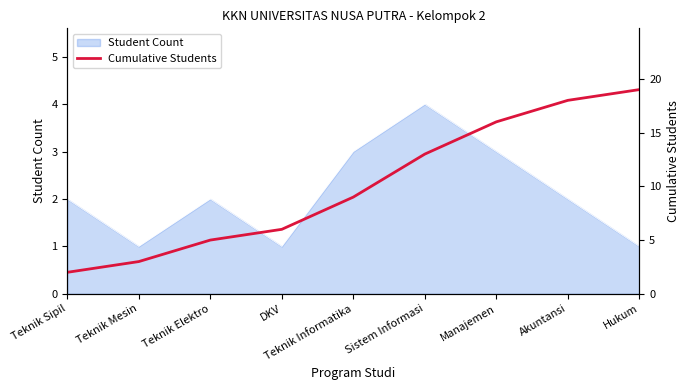

The Student Count series shows 2 at Teknik Elektro. True or false?

True